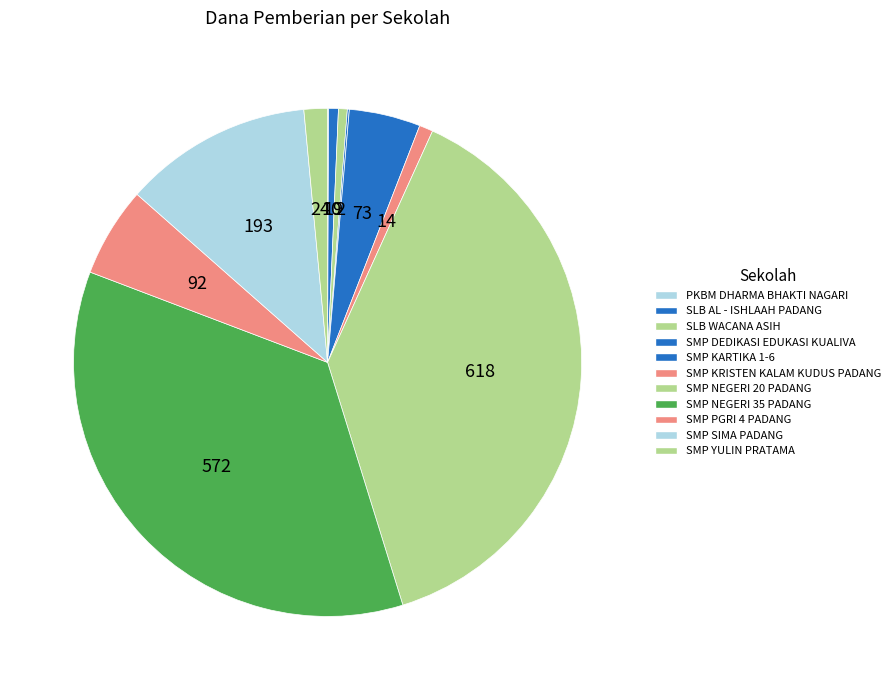

Count the number of slices in the pie.

12